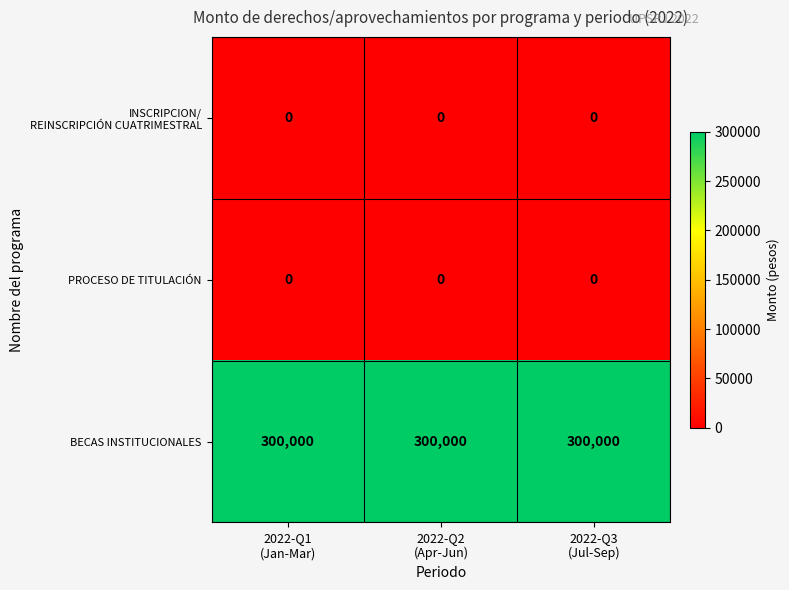

What is the total value across all series at 2022-Q2
(Apr-Jun)?

300000